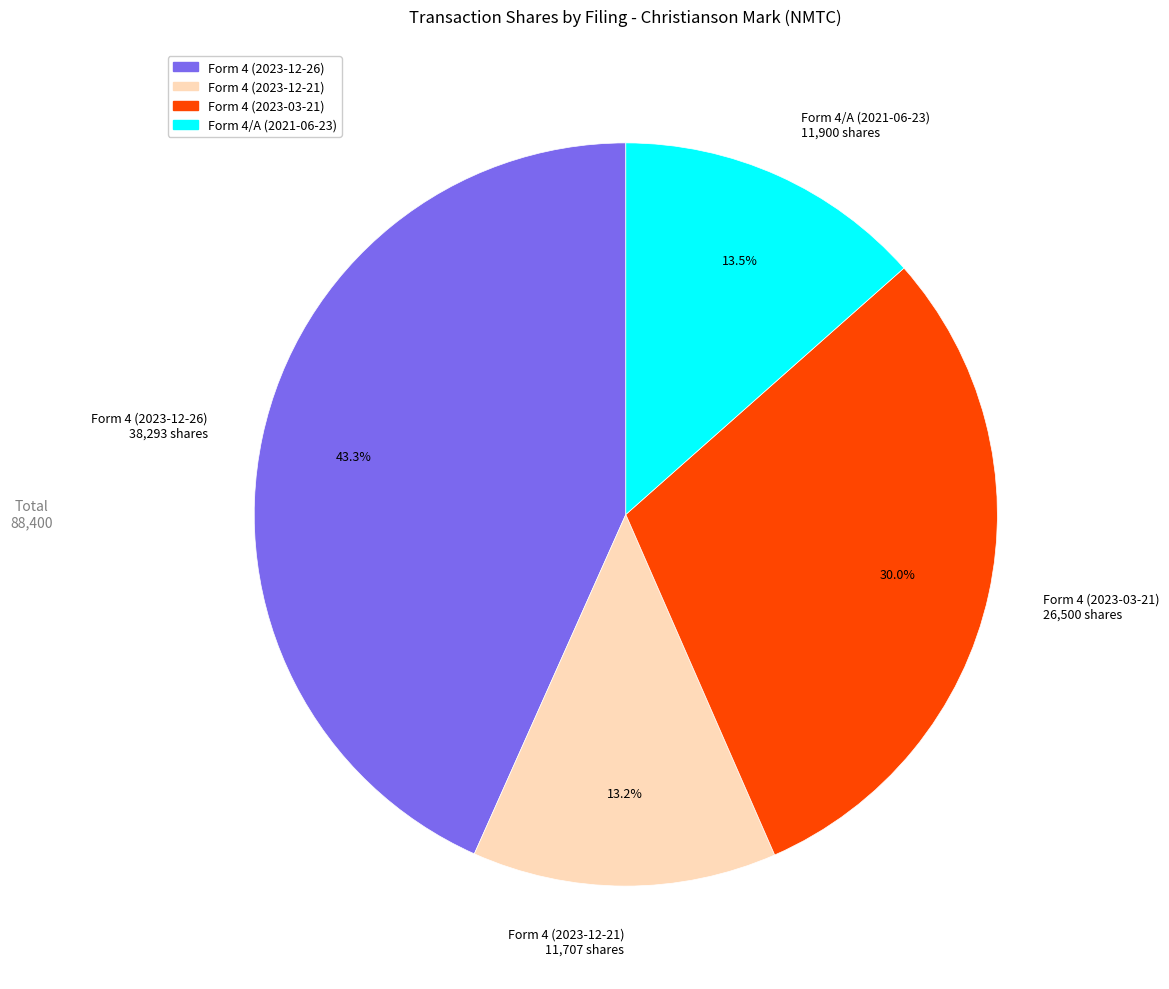

Approximately how many times larger is the value at Form 4 (2023-12-21) compared to Form 4 (2023-12-26)?

0.3